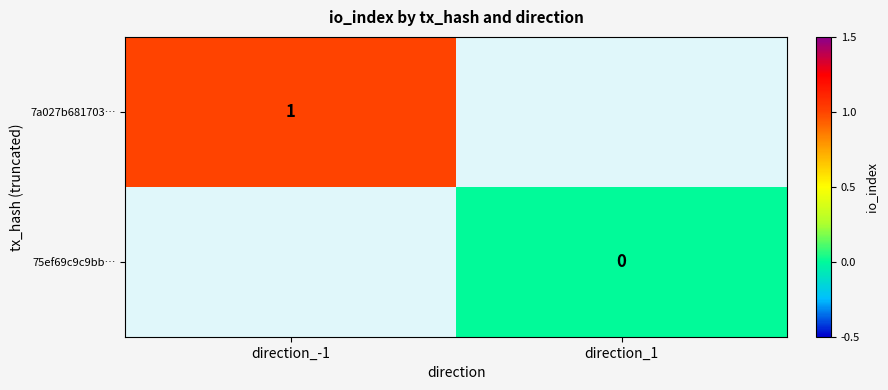

Is the value of 7a027b681703… at direction_-1 greater than the value of 75ef69c9c9bb… at direction_1?

Yes